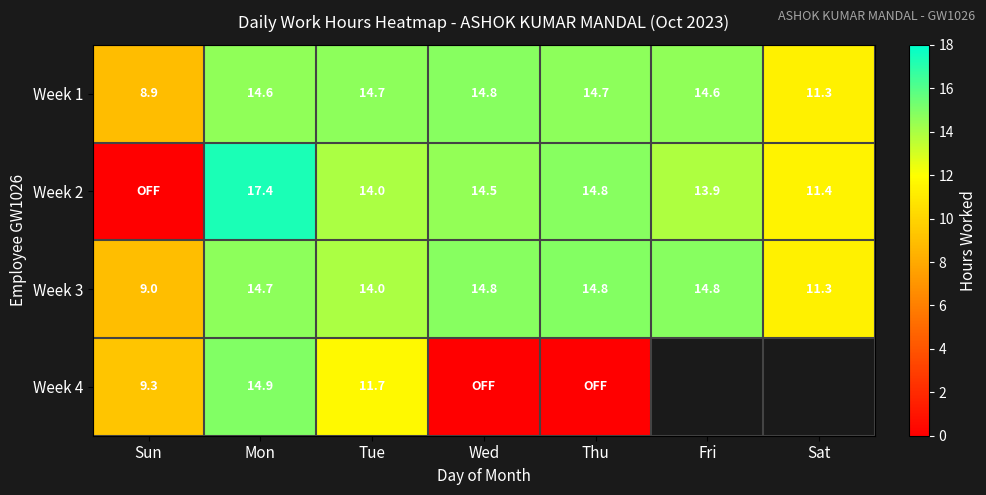

The value of Week 3 at Sun is 9.0. True or false?

True